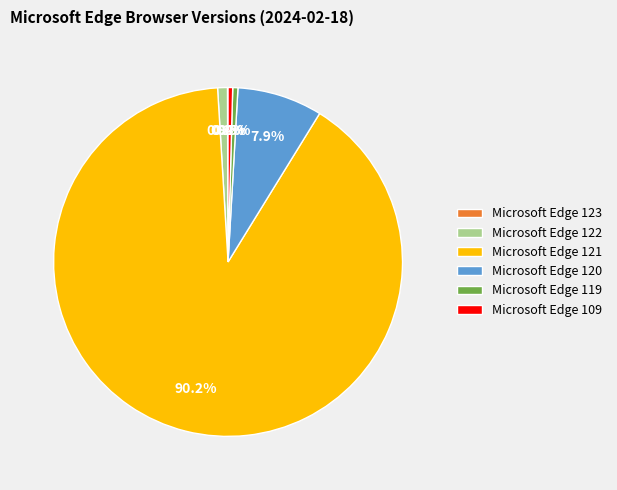

Which slice represents more than half of the pie?

Microsoft Edge 121